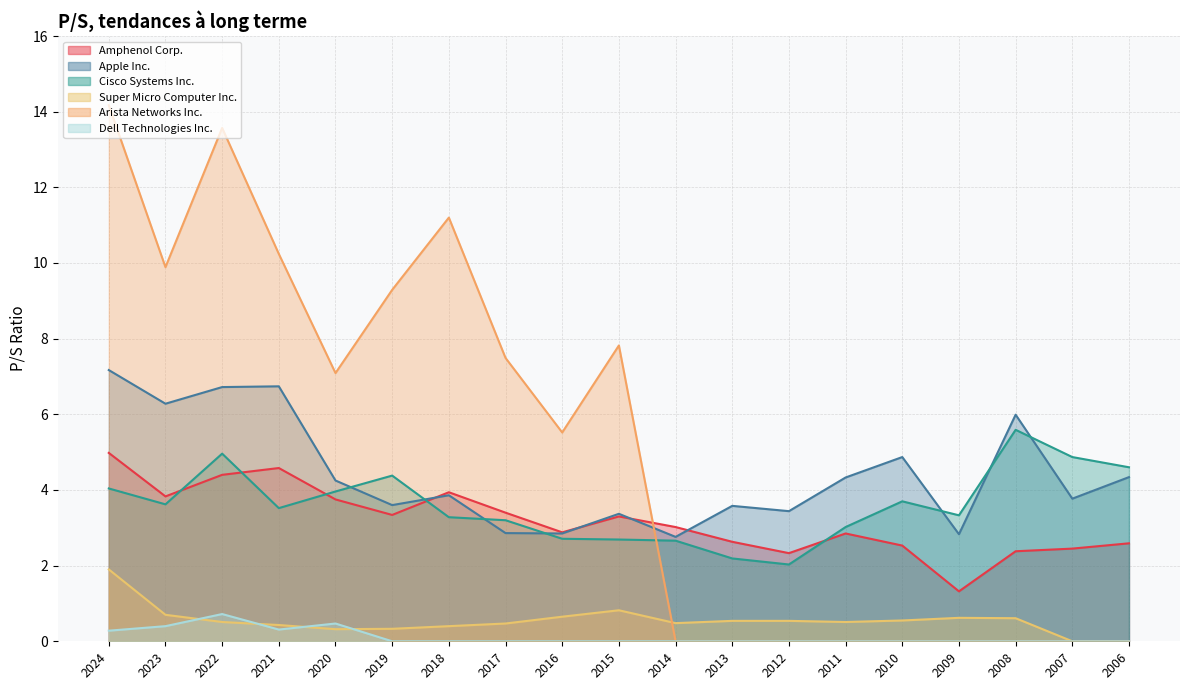

Does the chart display data point markers on the line(s)?

No